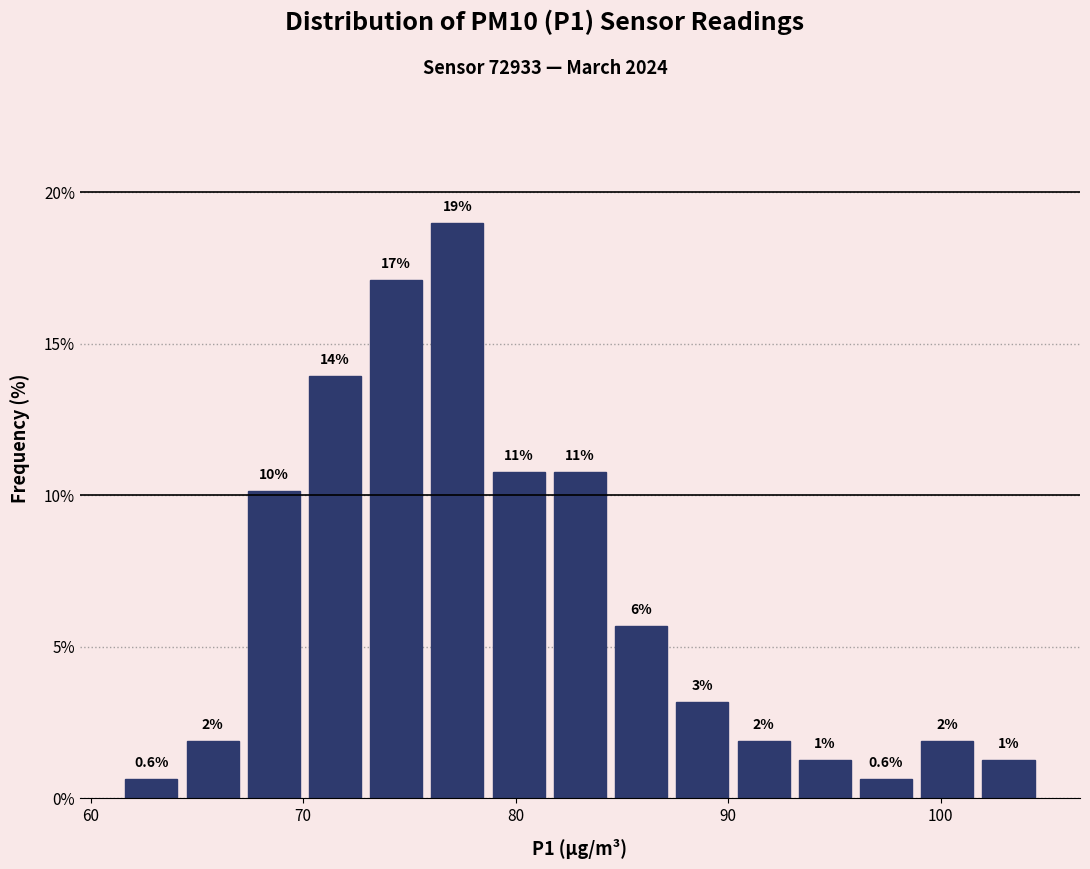

Read against the x-axis, roughly where is the centre of the tallest bar?

77